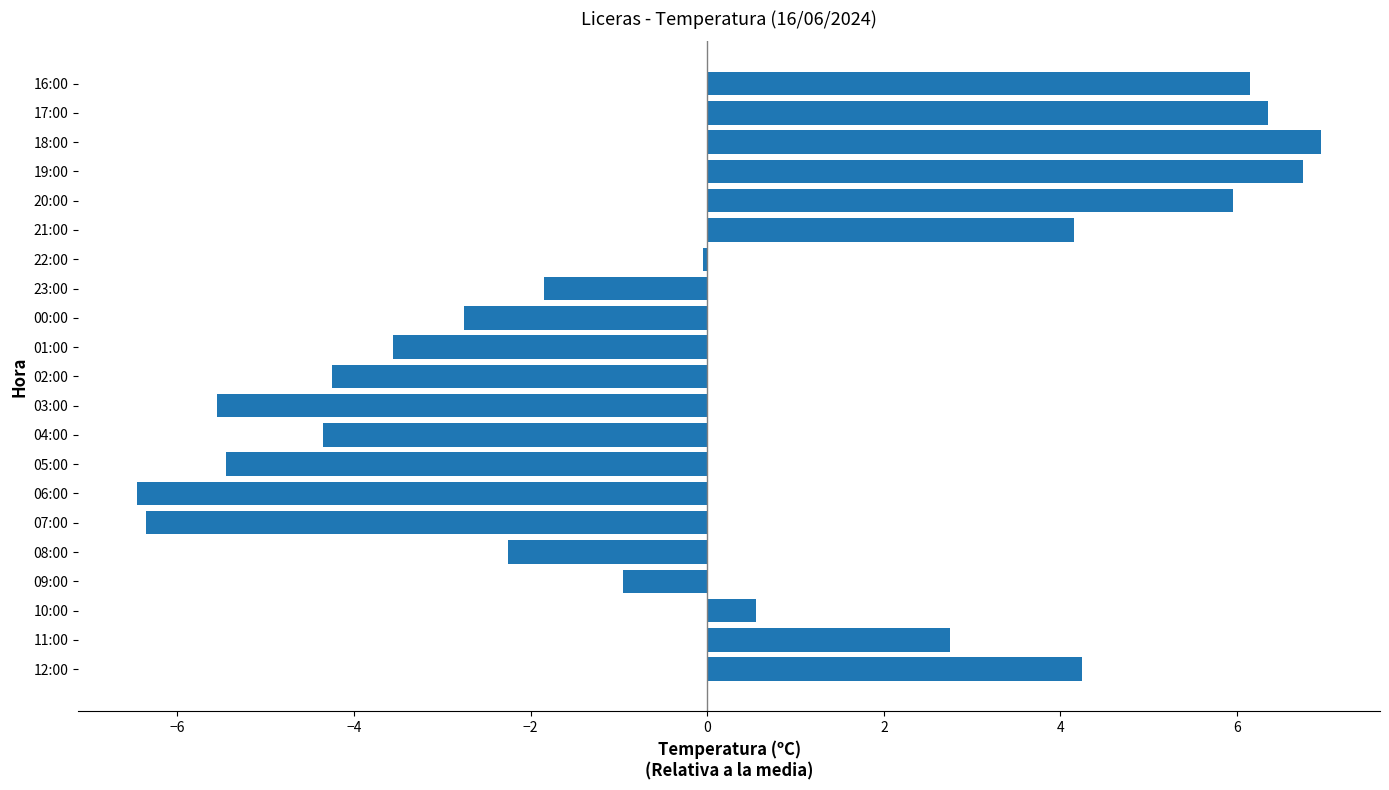

What is the difference between the maximum and minimum values?

13.4